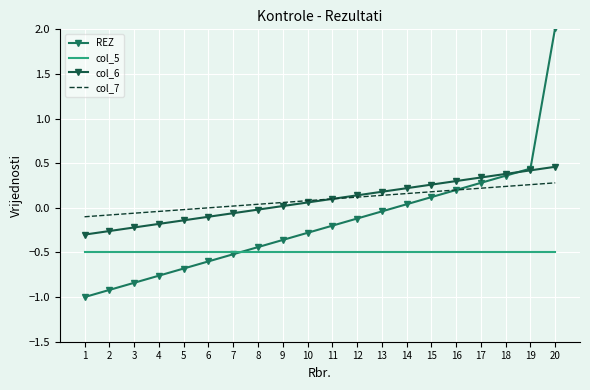

What is the sum of the REZ values at 10 and 16?

-0.1